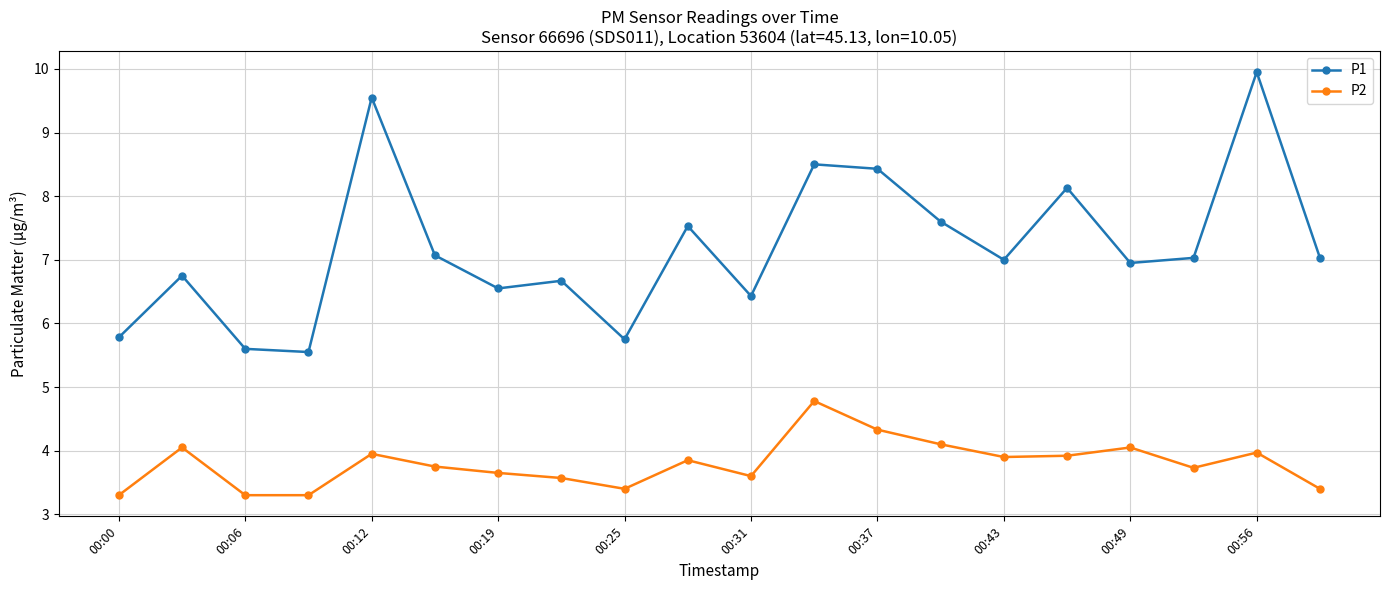

True or false: P2 has more than 2 interior local peaks.

True